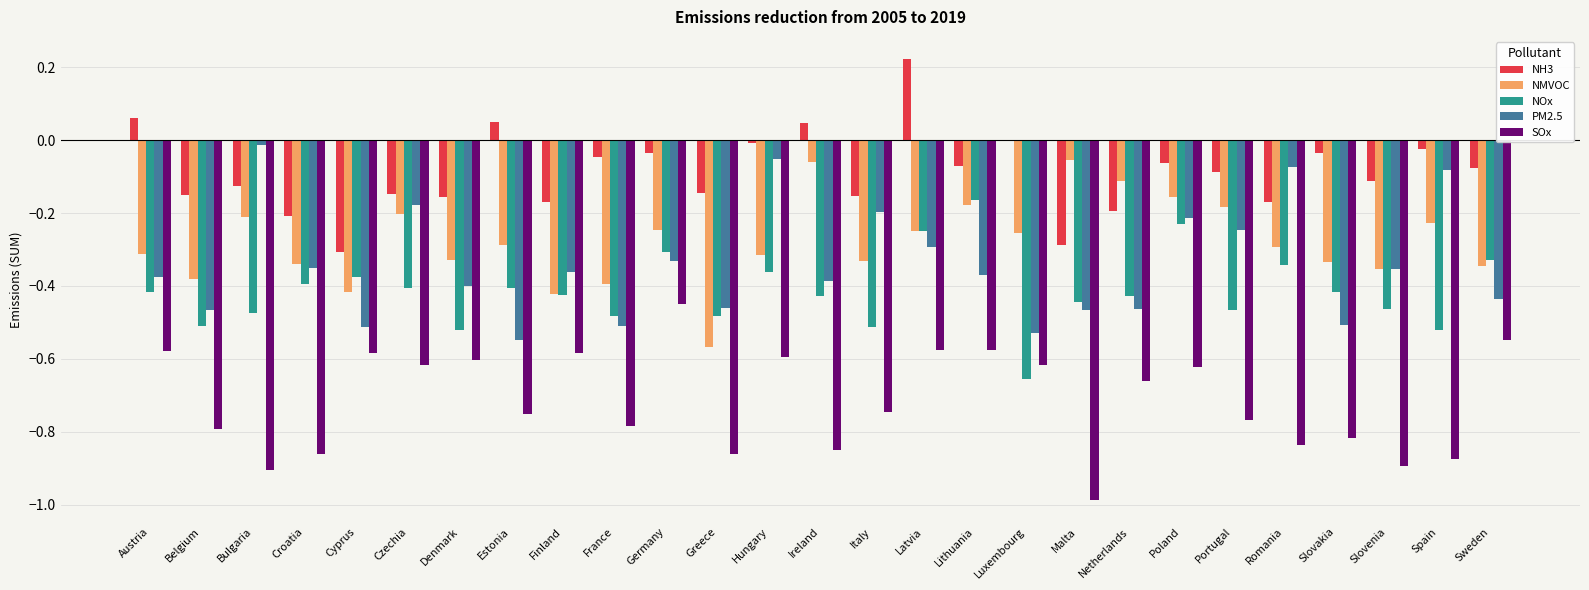

Is the value of NOx at Malta greater than the value of SOx at Romania?

Yes